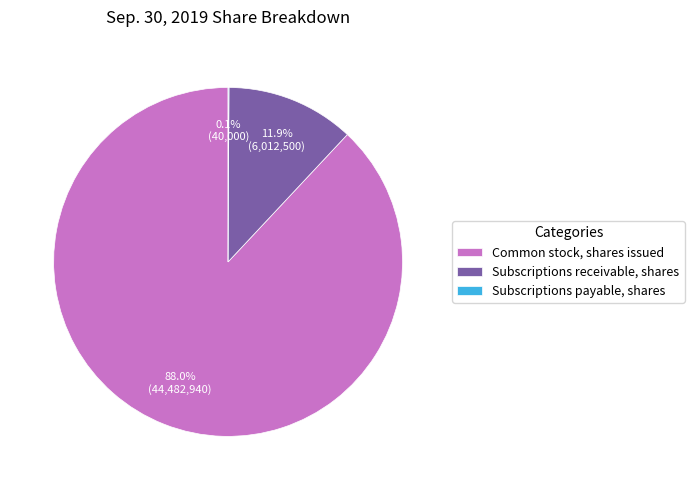

How much of the chart is everything except Common stock, shares issued?

12.0%